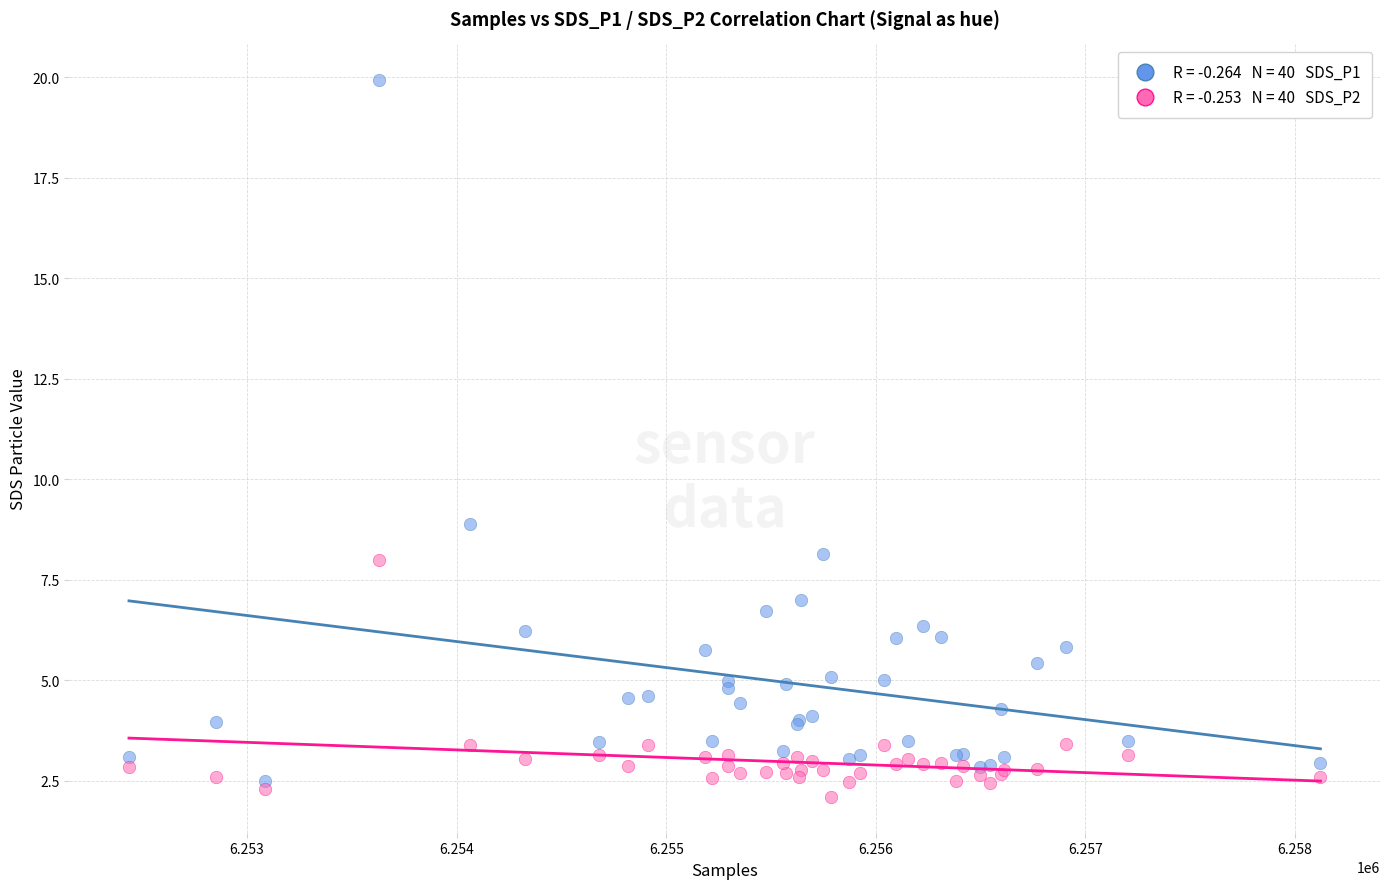

Across all series, what Y value is closest to 11?

8.9